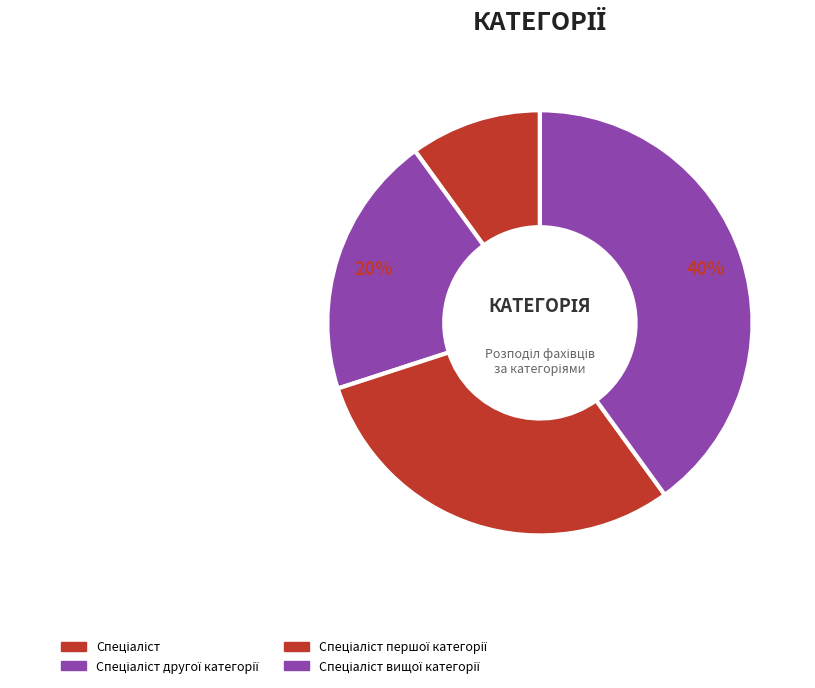

How many segments does this pie chart have?

4